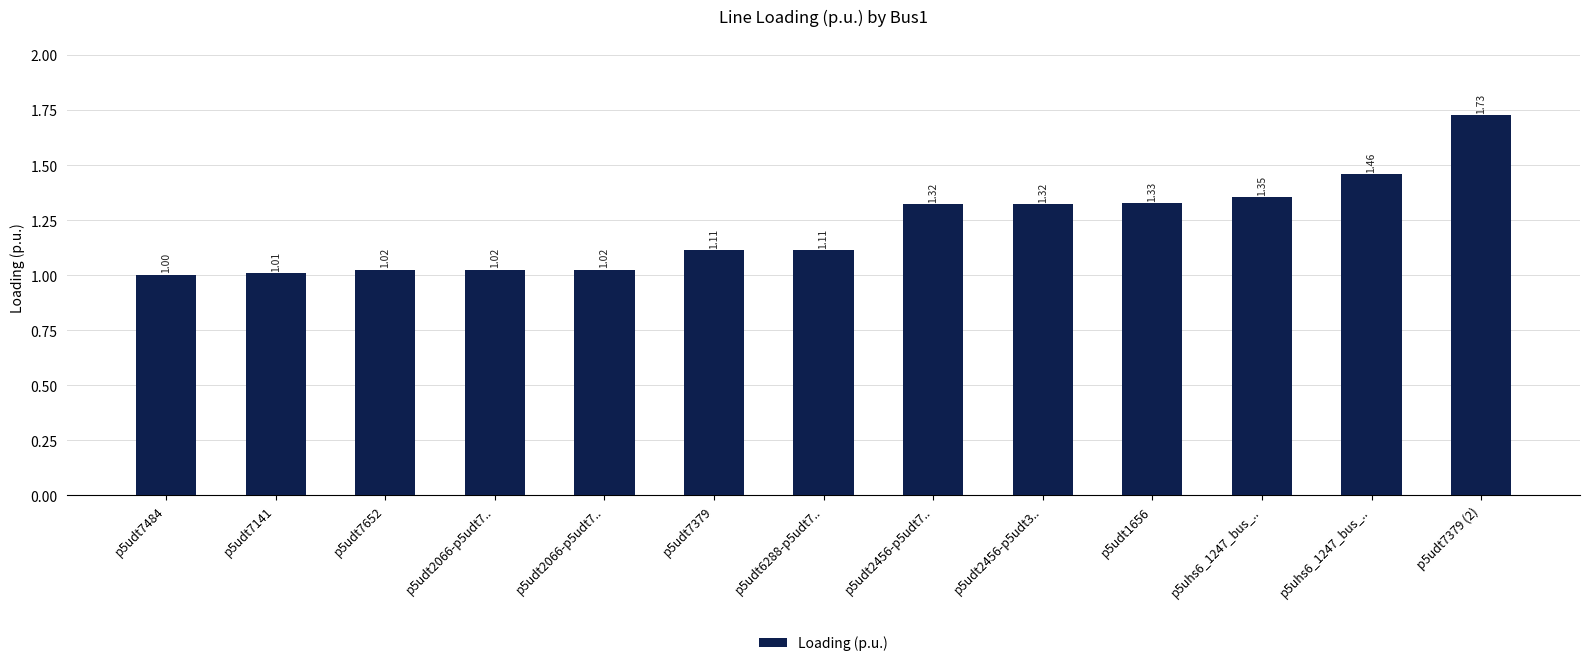

Reading left to right, extract all data points from this chart.

p5udt7484=1.0	p5udt7141=1.0	p5udt7652=1.0	p5udt2066-p5udt7..=1.0	p5udt2066-p5udt7..=1.0	p5udt7379=1.1	p5udt6288-p5udt7..=1.1	p5udt2456-p5udt7..=1.3	p5udt2456-p5udt3..=1.3	p5udt1656=1.3	p5uhs6_1247_bus_..=1.4	p5uhs6_1247_bus_..=1.5	p5udt7379 (2)=1.7